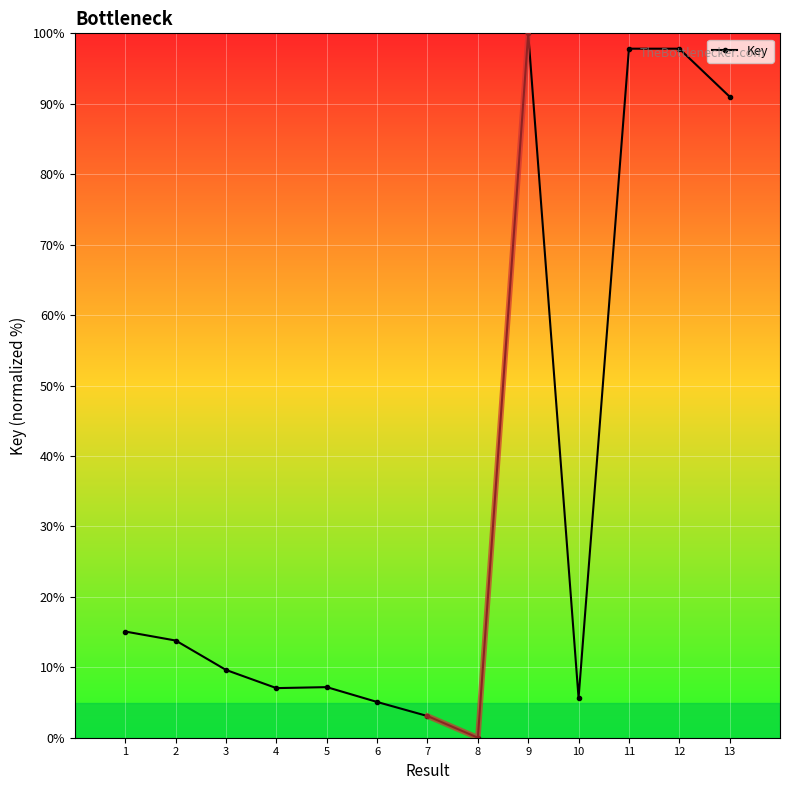

List the labels in order of value, largest first.

9, 12, 11, 13, 1, 2, 3, 5, 4, 10, 6, 7, 8